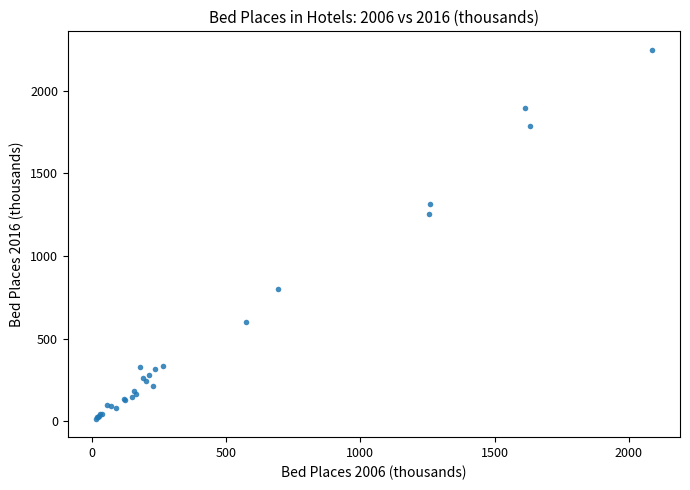

What Y value in the scatter plot is closest to 1131?

1255.7